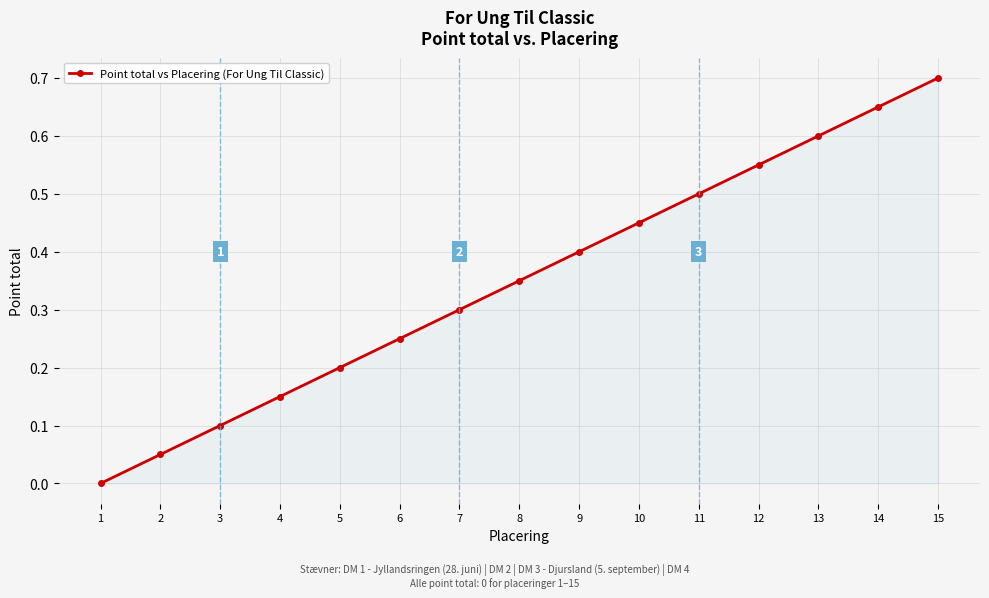

Between 2 and 14, which is larger?

14